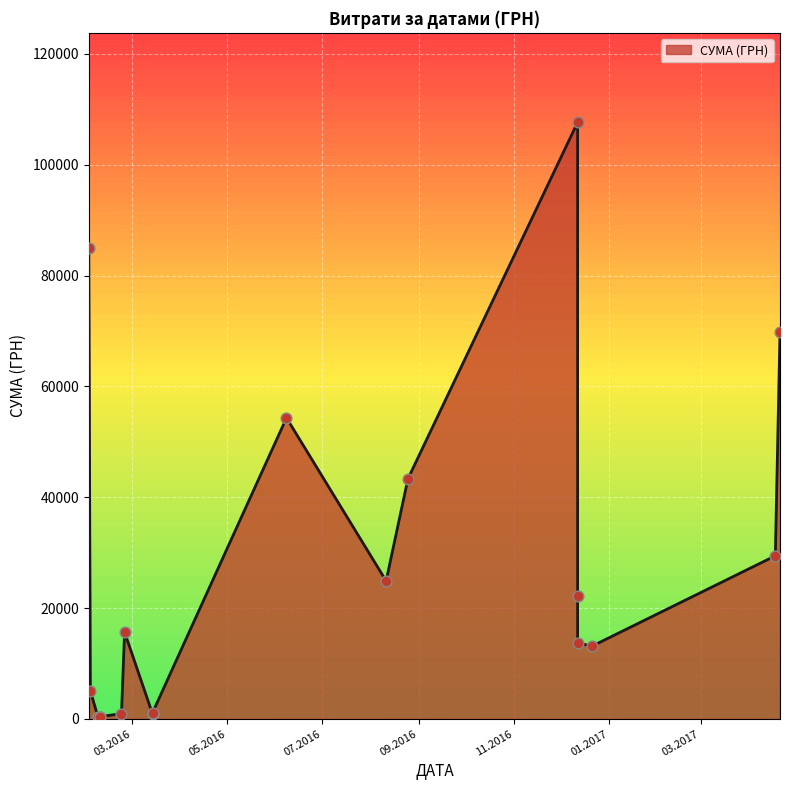

Which has a higher value, 08.02.2016 or 12.12.2016?

12.12.2016